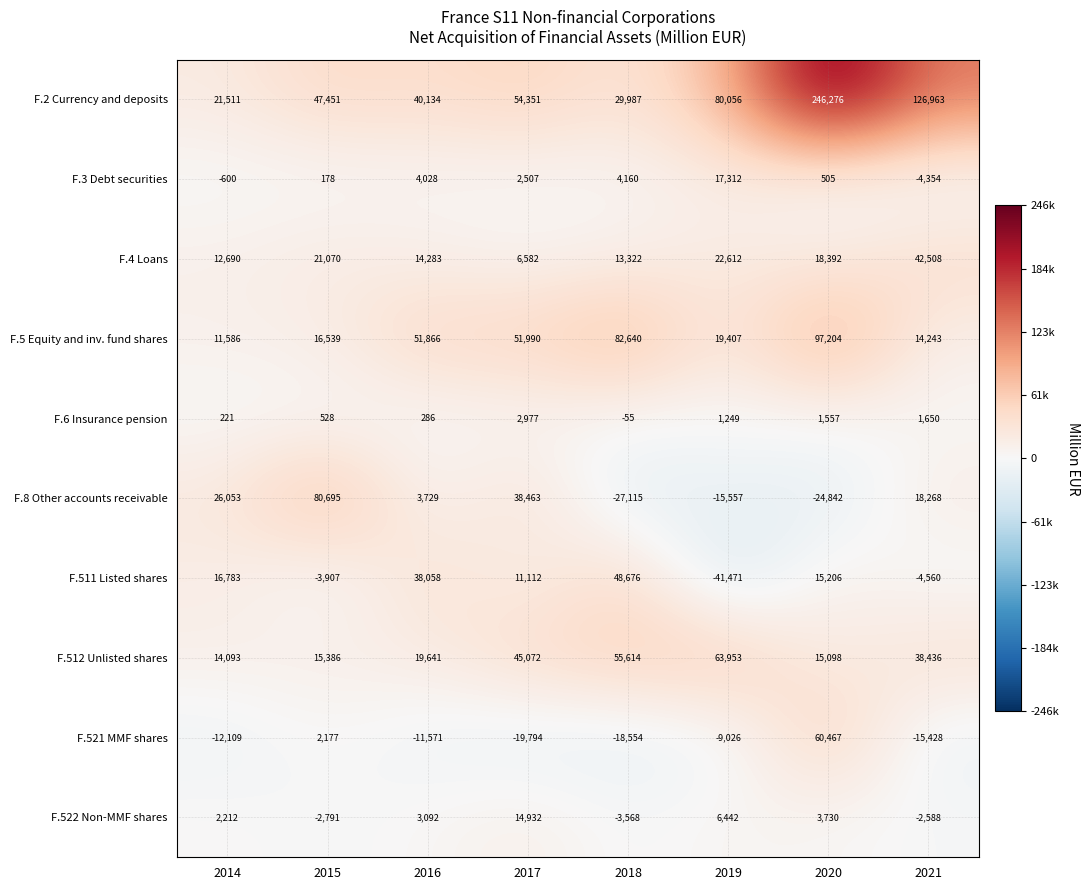

What is the total value across all series at 2021?

215138